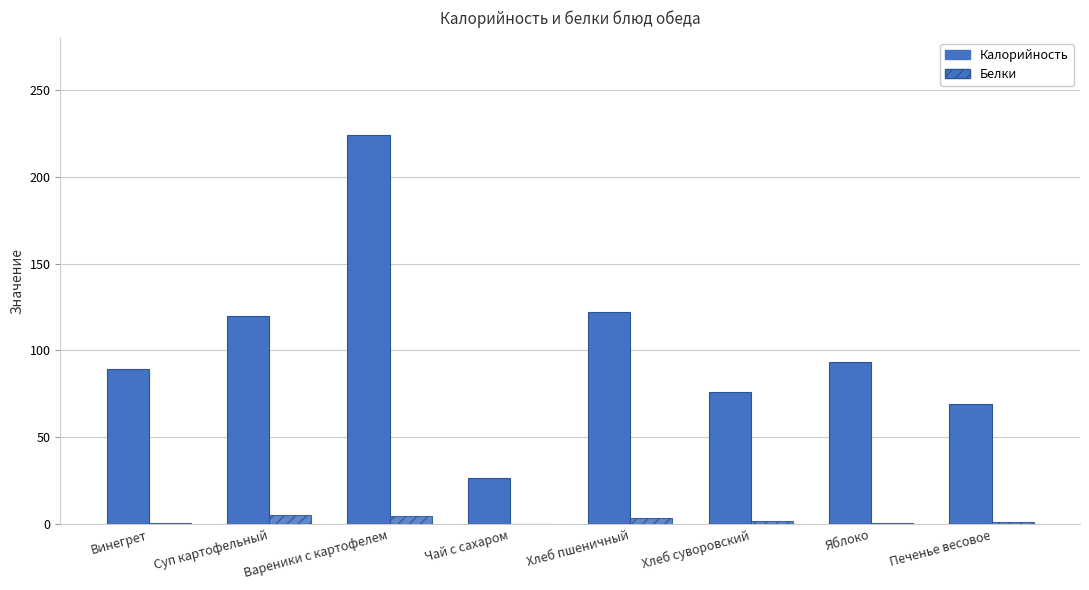

What is the label of the 2nd bar from the right?

Яблоко